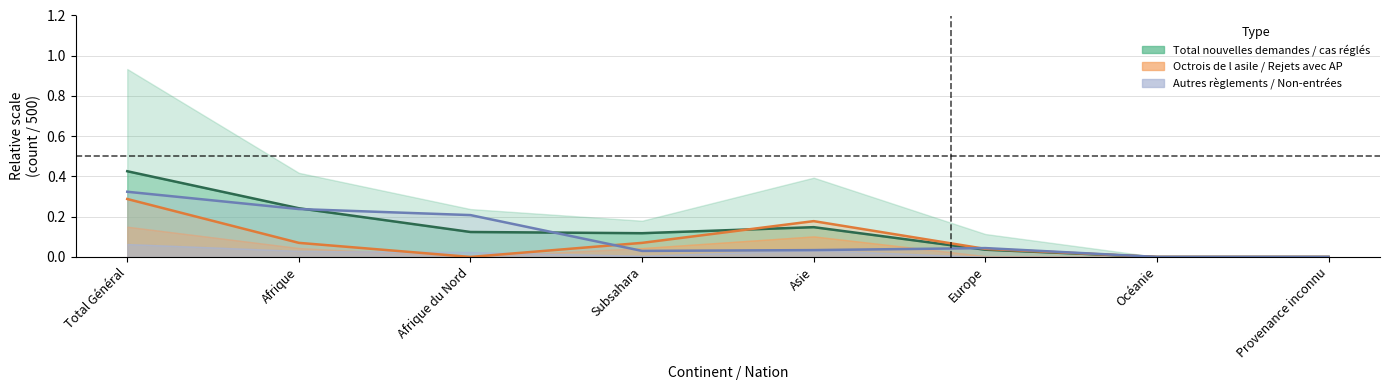

True or false: Autres règlements radiations has a value of 0.1 at Europe.

False